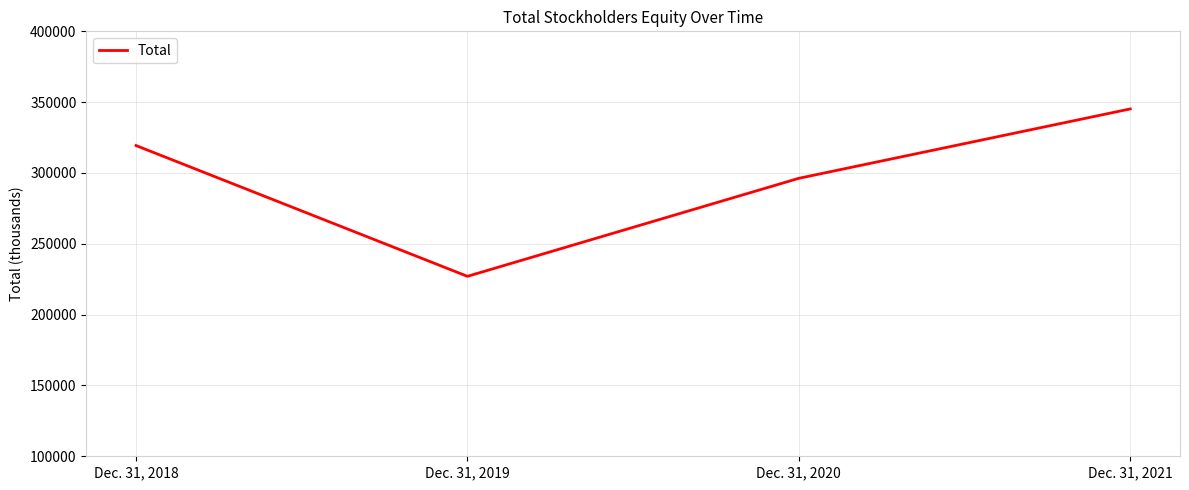

How many values are below 319365?

2